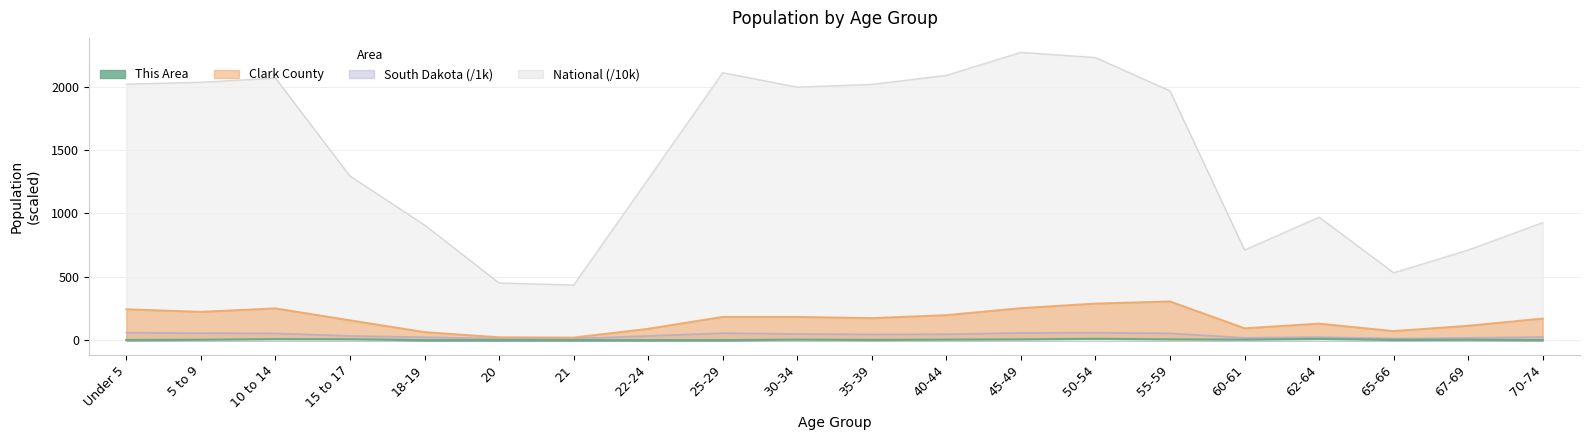

At which label does This Area reach its peak?

50-54